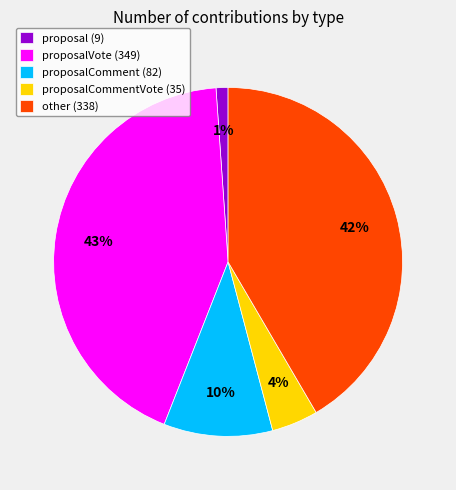

What percentage is the proposalComment (82) slice, to the nearest percent?

10%